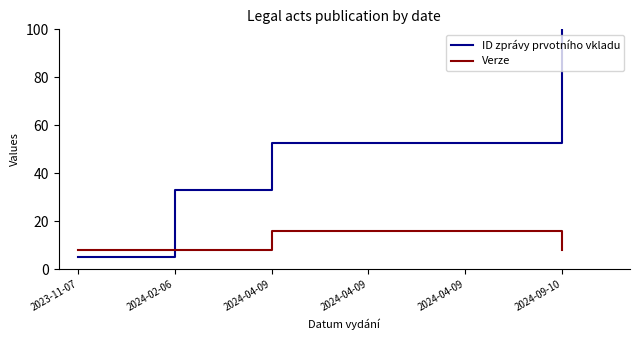

What is the total value across all series at 2024-04-09?

68.7